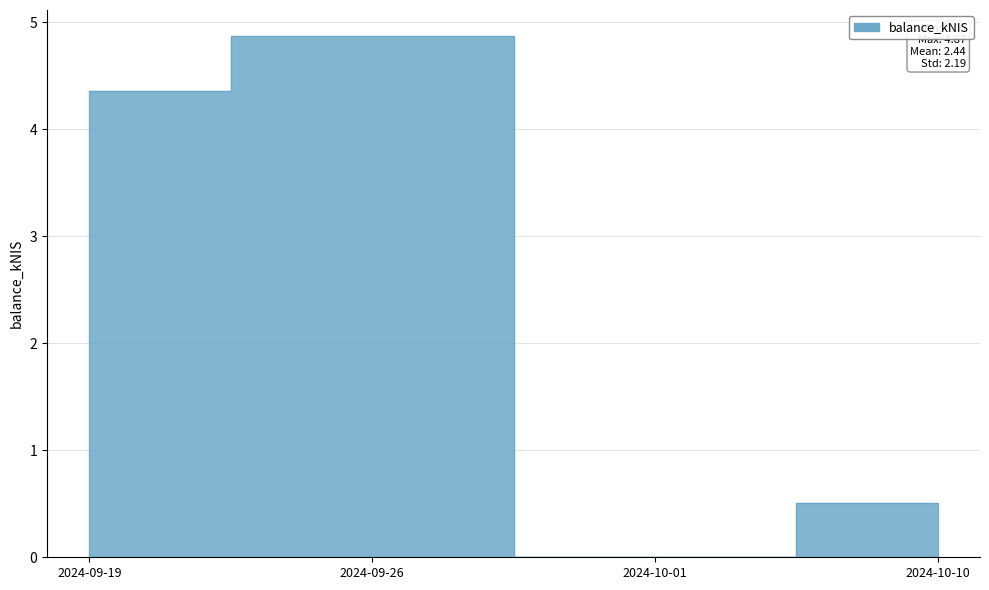

Rank the categories by value from highest to lowest.

2024-09-26, 2024-09-19, 2024-10-10, 2024-10-01